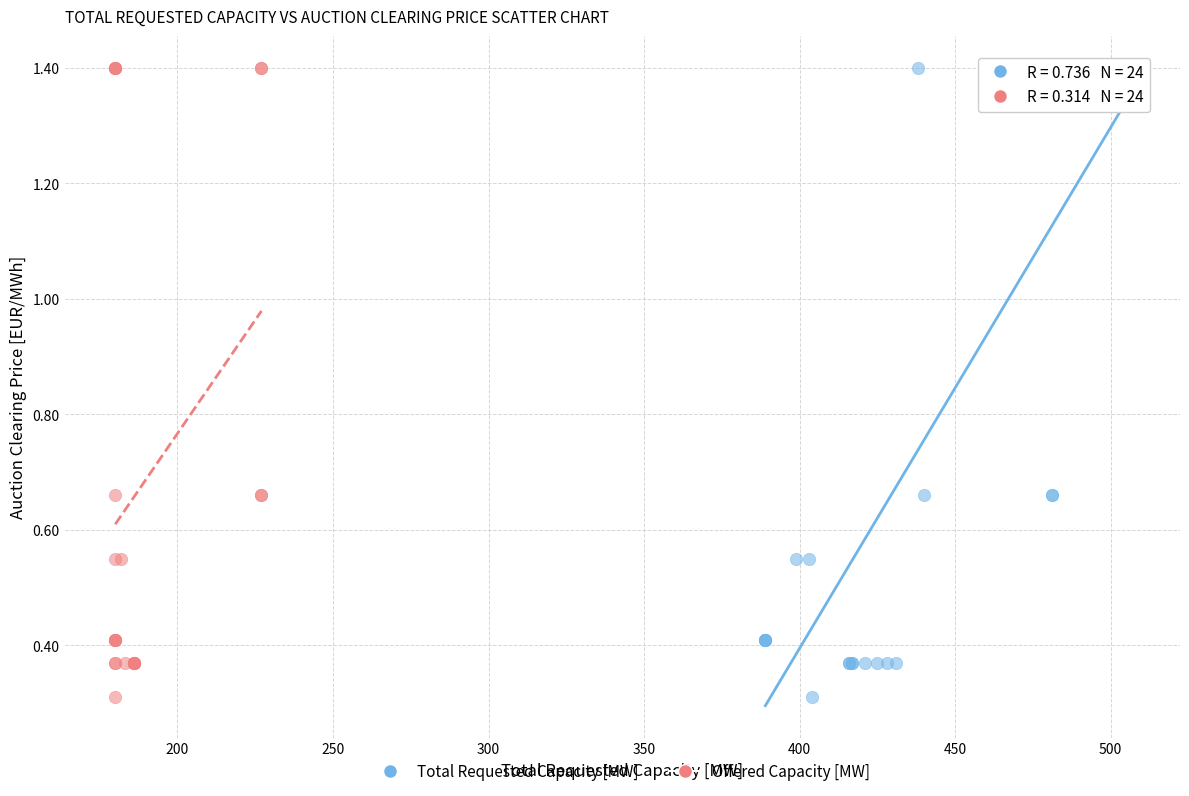

What are all the series names shown in the legend?

Total Requested Capacity [MW], Offered Capacity [MW]